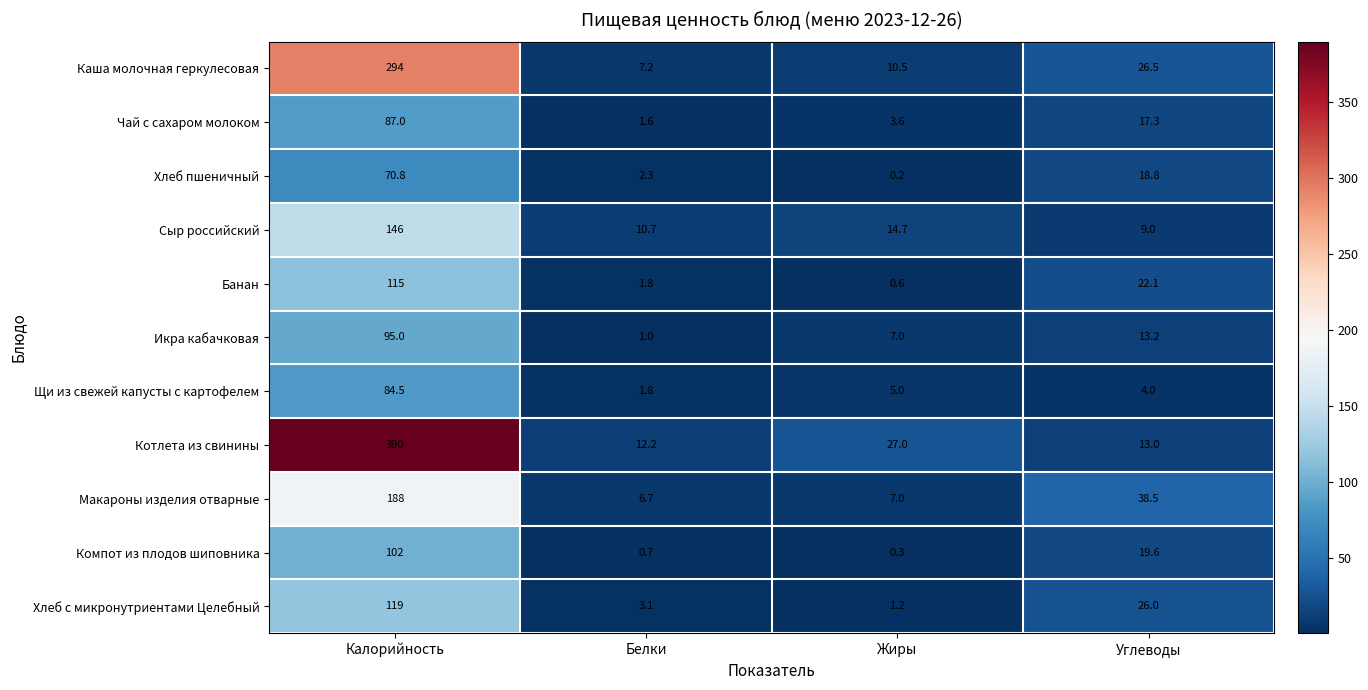

Rank the series by their maximum value, from highest to lowest.

Котлета из свинины, Каша молочная геркулесовая, Макароны изделия отварные, Сыр российский, Хлеб с микронутриентами Целебный, Банан, Компот из плодов шиповника, Икра кабачковая, Чай с сахаром молоком, Щи из свежей капусты с картофелем, Хлеб пшеничный